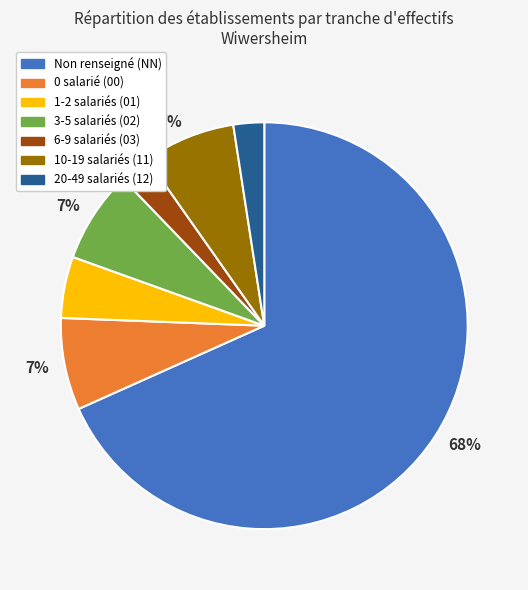

Is there any slice that represents more than half of the pie?

Yes